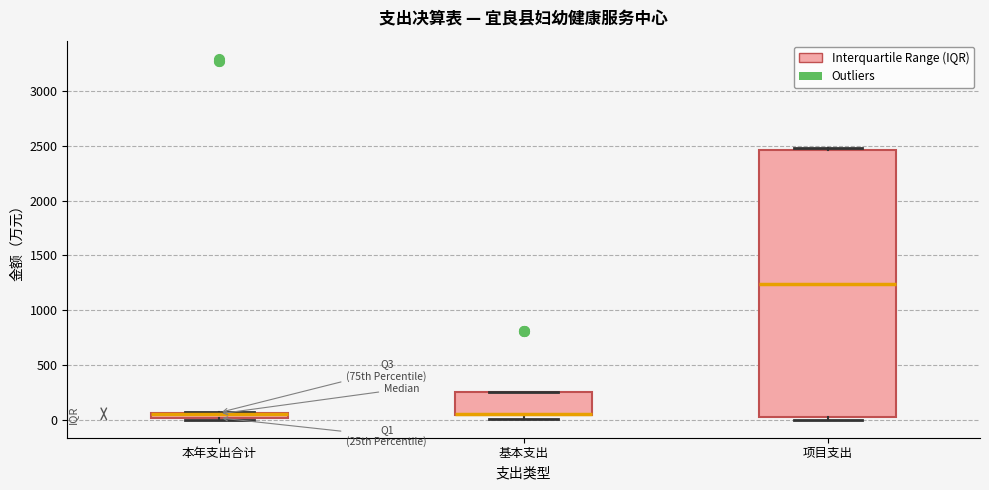

Where is the upper edge of the box for 本年支出合计 on the y-axis? The values are not printed on the chart, so give them approximately, as read against the axis.

50